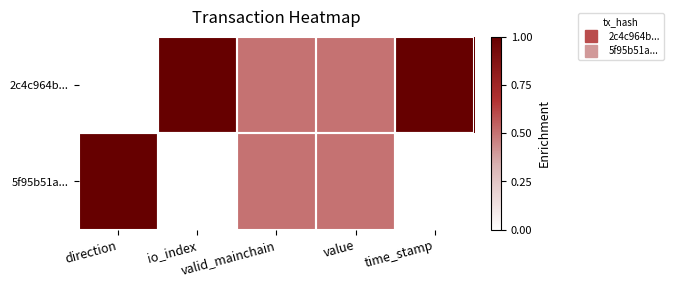

How many categories are shown in the chart?

5